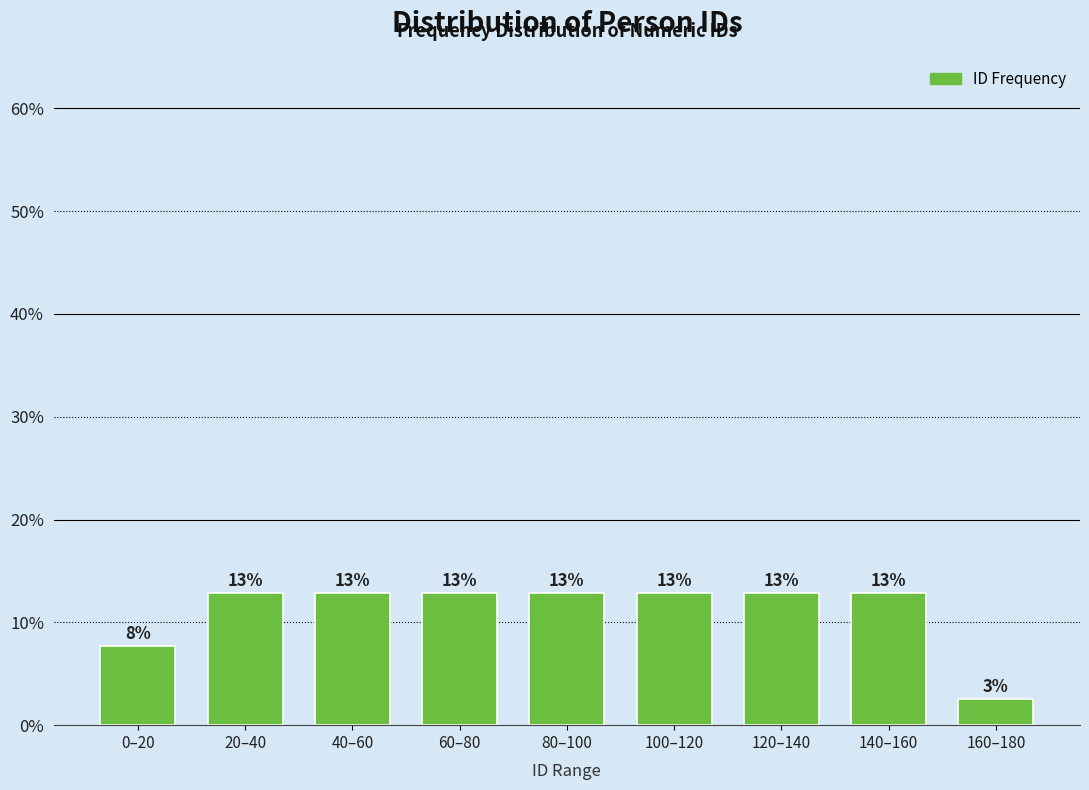

How many bars are there in total?

9